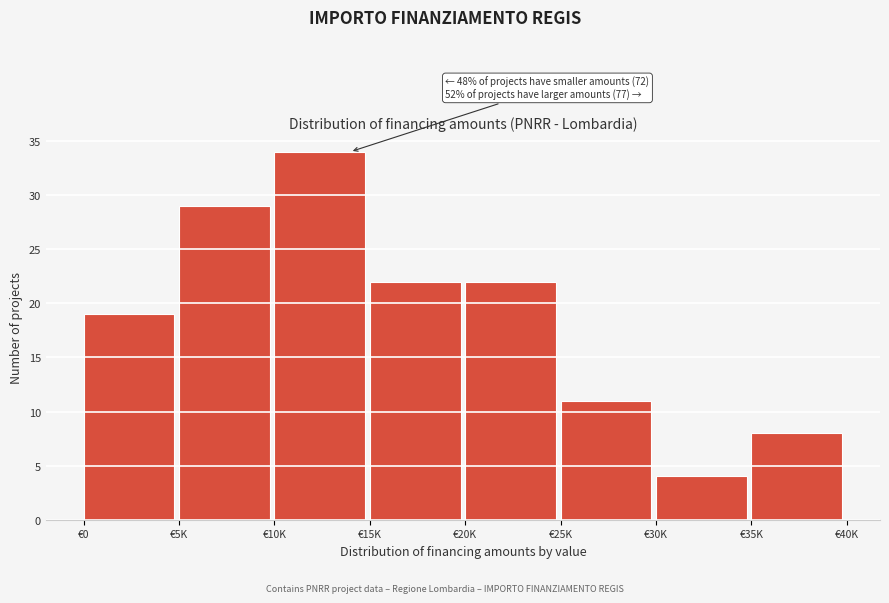

Reading right to left, transcribe all the data shown in this chart.

€35K=8	€30K=4	€25K=11	€20K=22	€15K=22	€10K=34	€5K=29	€0=19